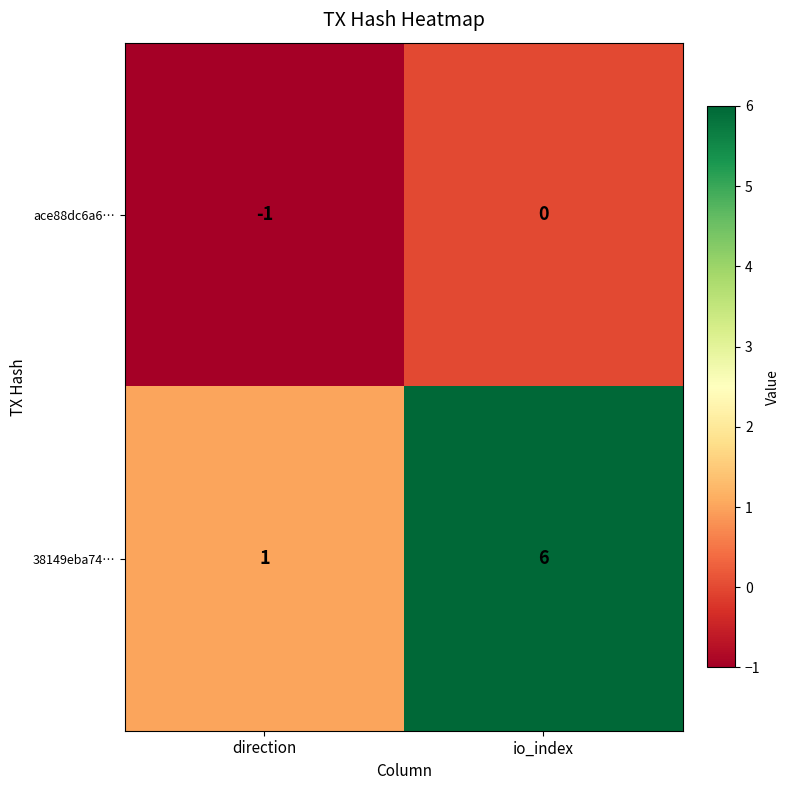

Is it true that ace88dc6a6… equals -1 at direction?

True